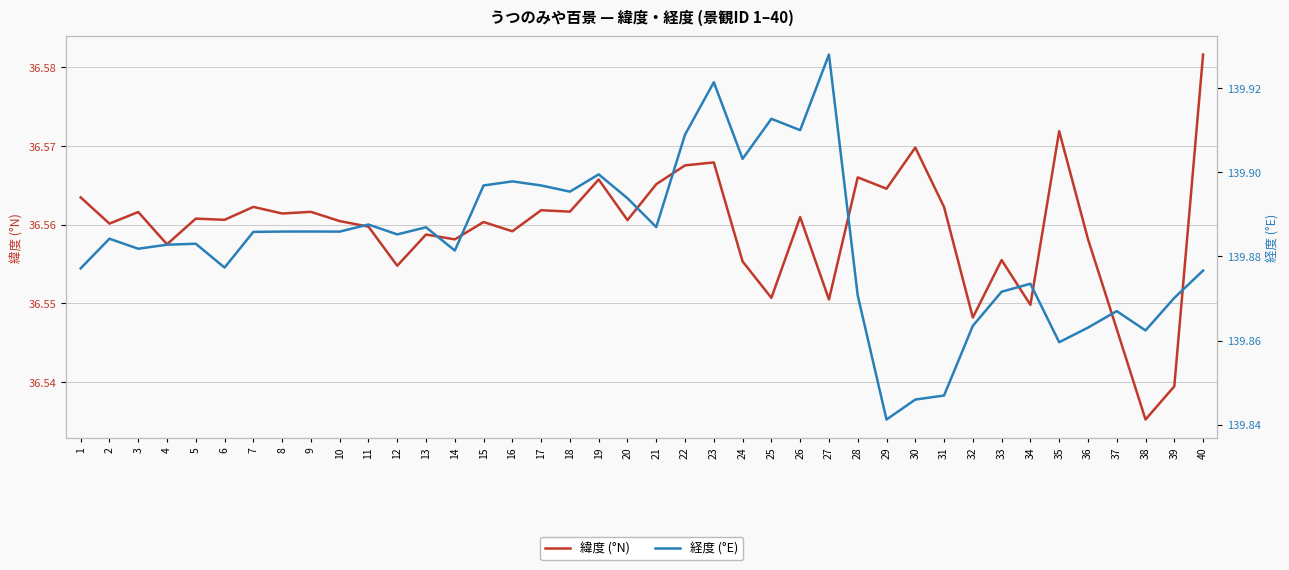

What is the difference between the maximum and minimum values in the 経度 (°E) series?

0.1